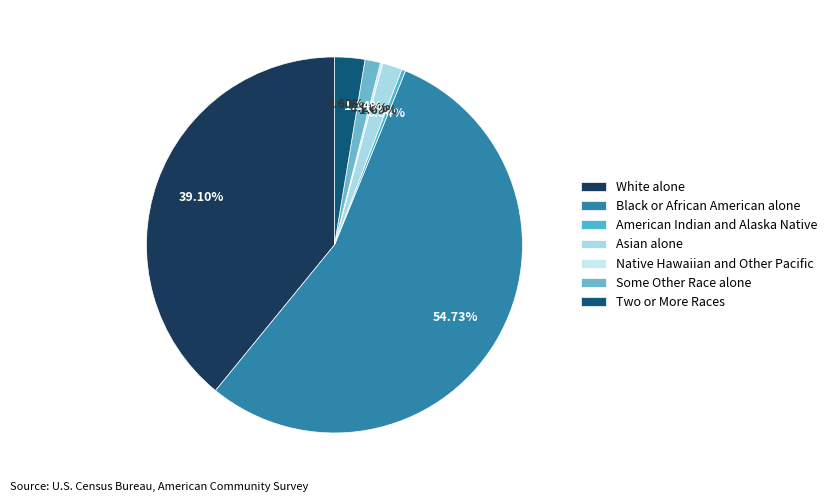

What percentage is the Black or African American alone slice, to the nearest percent?

55%